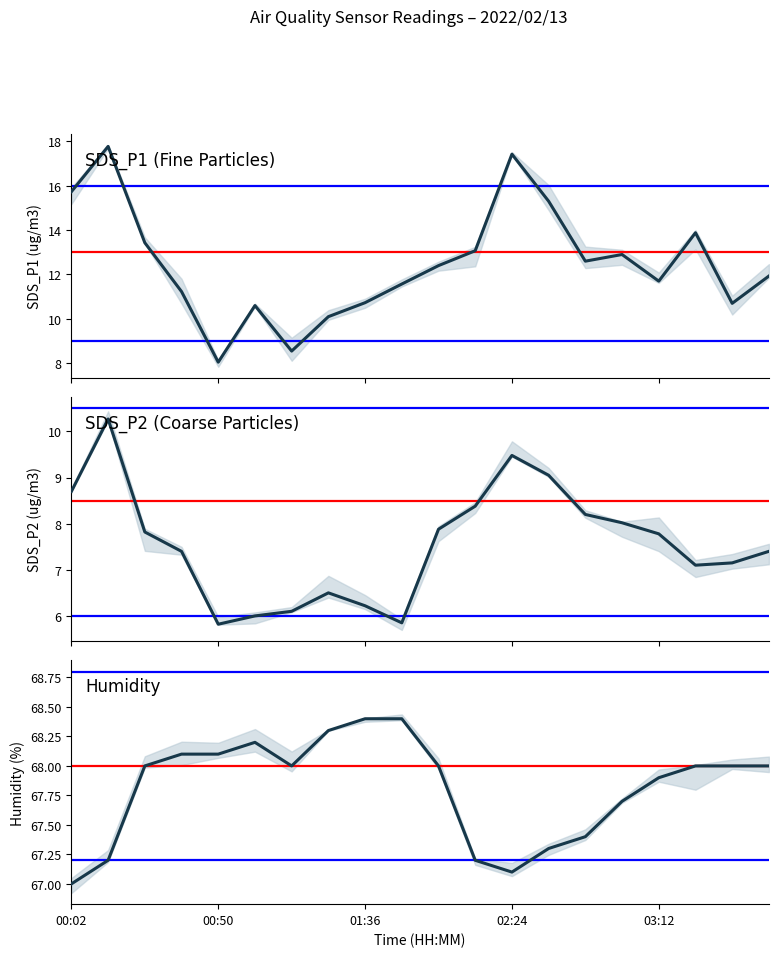

What are all the series names shown in the legend?

SDS_P1, SDS_P2, Humidity